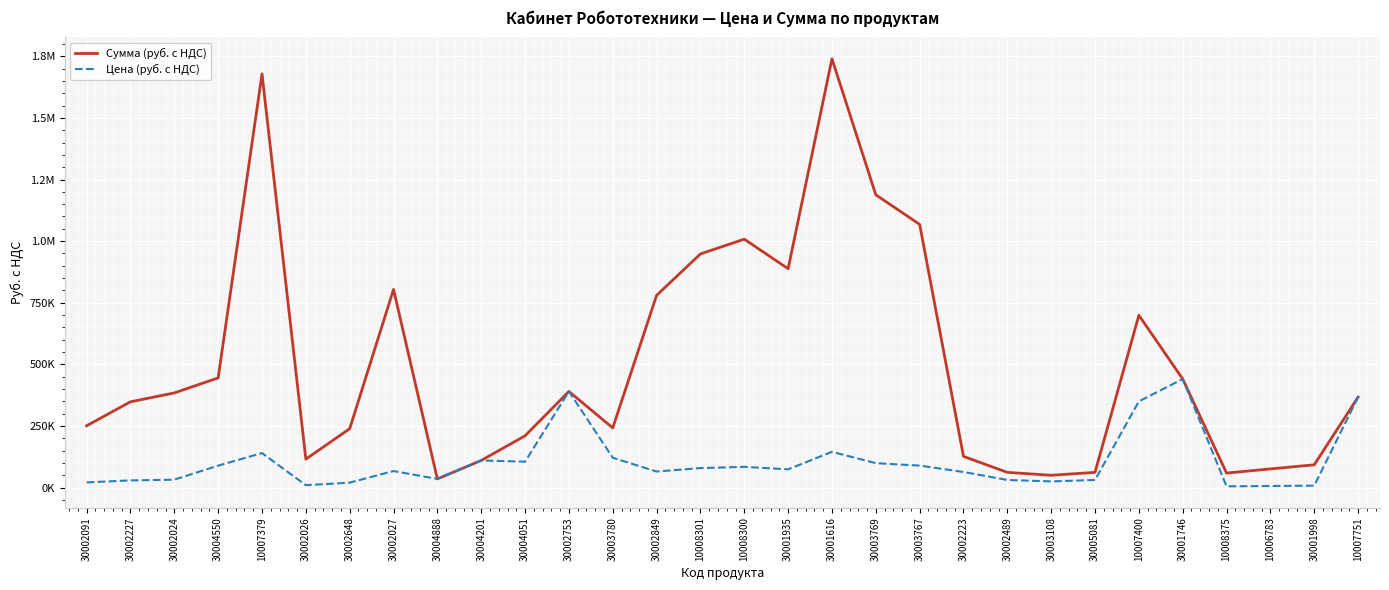

What are all the series names shown in the legend?

Сумма (руб. с НДС), Цена (руб. с НДС)